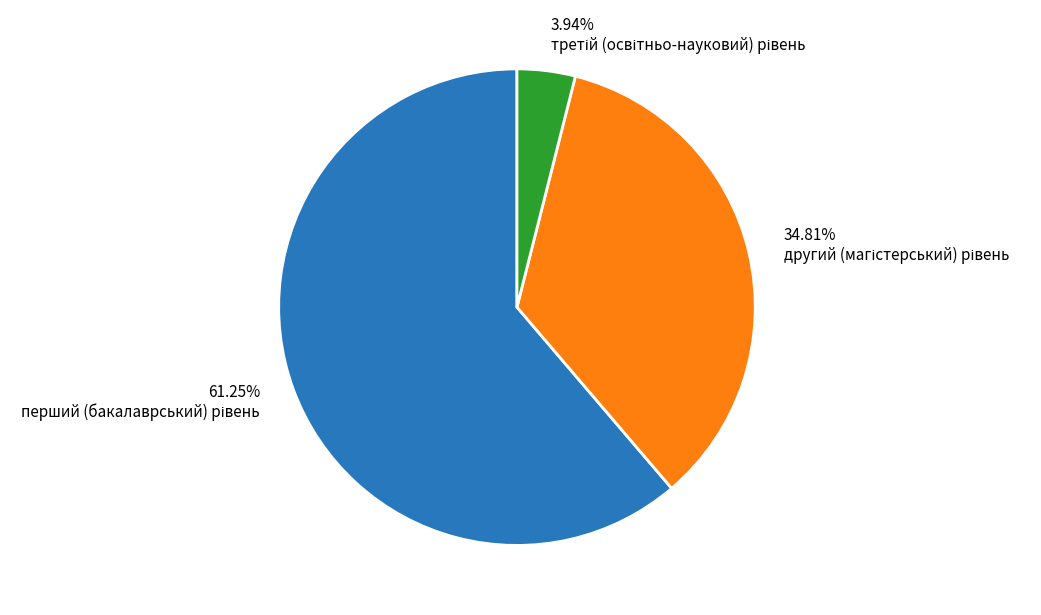

Does any single category account for the majority?

Yes